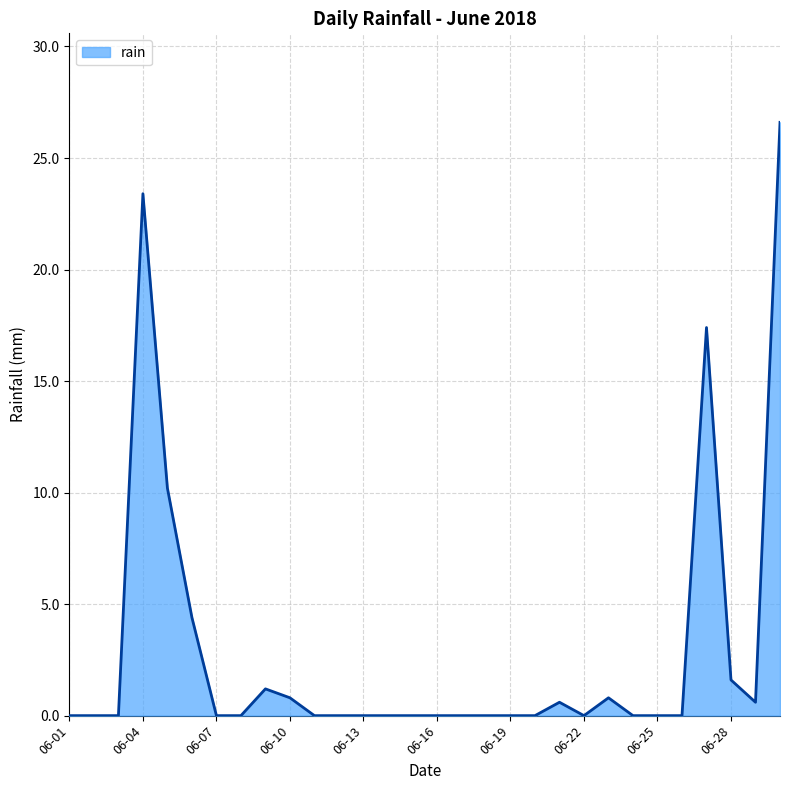

What is the difference between the maximum and minimum values?

26.6